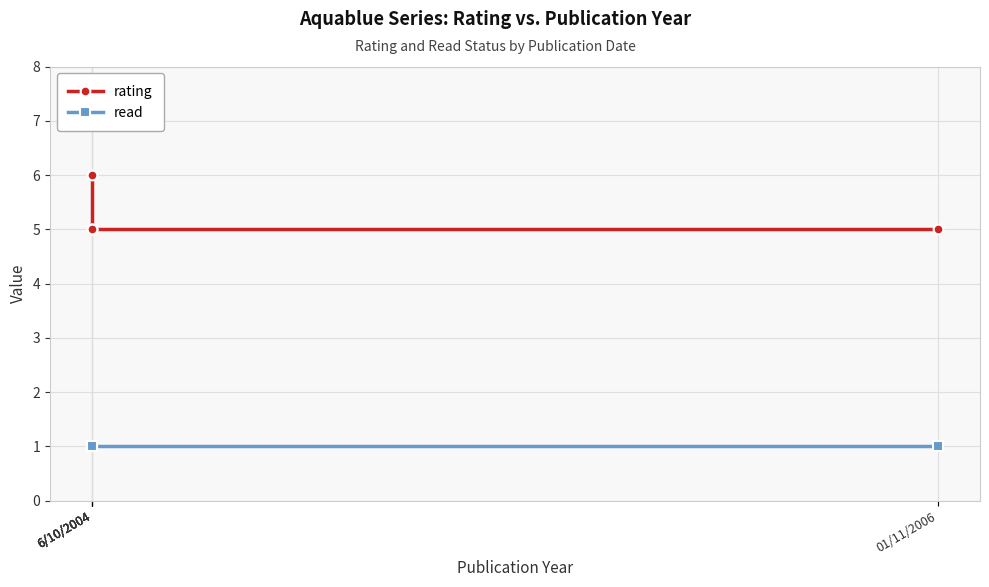

Which series has the largest total across all categories?

rating